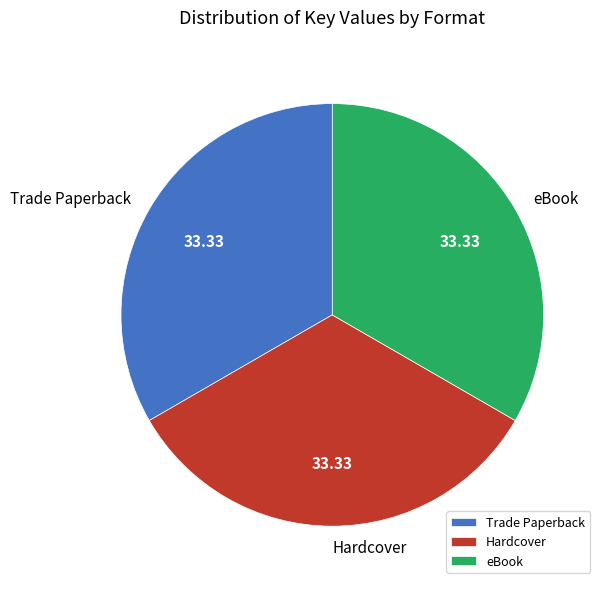

Combined, do Trade Paperback and Hardcover account for over 50%?

Yes